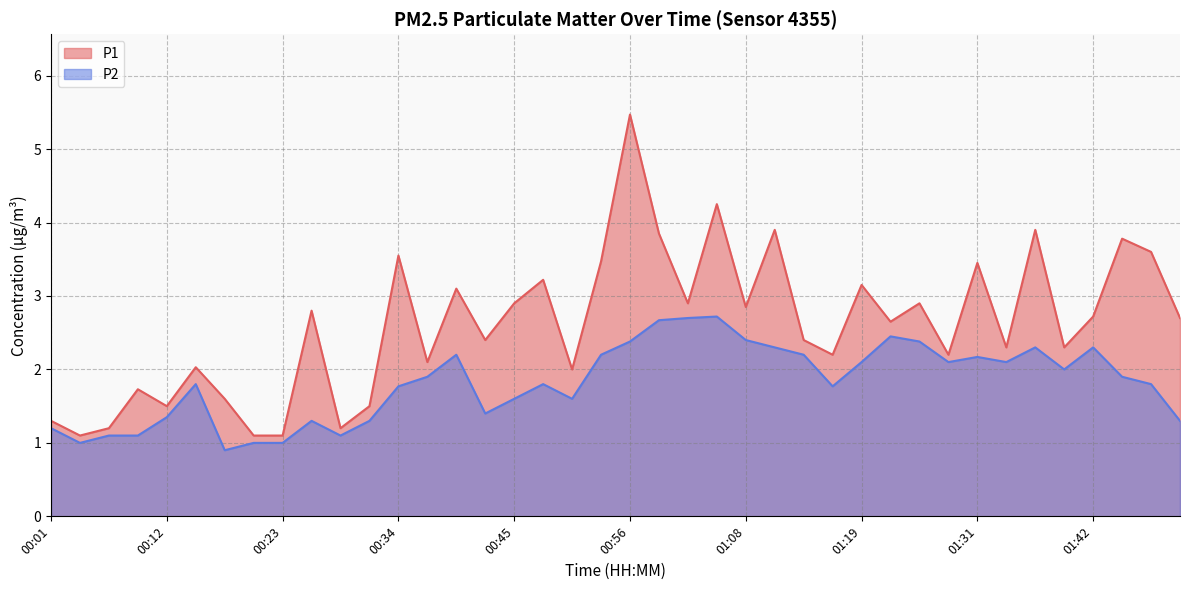

Reading right to left, extract all data points from this chart.

P1: 01:50=2.7	01:47=3.6	01:45=3.8	01:42=2.7	01:39=2.3	01:36=3.9	01:33=2.3	01:31=3.5	01:28=2.2	01:25=2.9	01:22=2.6	01:19=3.1	01:16=2.2	01:13=2.4	01:11=3.9	01:08=2.9	01:05=4.2	01:02=2.9	00:59=3.9	00:56=5.5	00:54=3.5	00:51=2.0	00:48=3.2	00:45=2.9	00:42=2.4	00:40=3.1	00:37=2.1	00:34=3.5	00:31=1.5	00:28=1.2	00:26=2.8	00:23=1.1	00:20=1.1	00:18=1.6	00:15=2.0	00:12=1.5	00:09=1.7	00:06=1.2	00:04=1.1	00:01=1.3
P2: 01:50=1.3	01:47=1.8	01:45=1.9	01:42=2.3	01:39=2.0	01:36=2.3	01:33=2.1	01:31=2.2	01:28=2.1	01:25=2.4	01:22=2.5	01:19=2.1	01:16=1.8	01:13=2.2	01:11=2.3	01:08=2.4	01:05=2.7	01:02=2.7	00:59=2.7	00:56=2.4	00:54=2.2	00:51=1.6	00:48=1.8	00:45=1.6	00:42=1.4	00:40=2.2	00:37=1.9	00:34=1.8	00:31=1.3	00:28=1.1	00:26=1.3	00:23=1.0	00:20=1.0	00:18=0.9	00:15=1.8	00:12=1.4	00:09=1.1	00:06=1.1	00:04=1.0	00:01=1.2